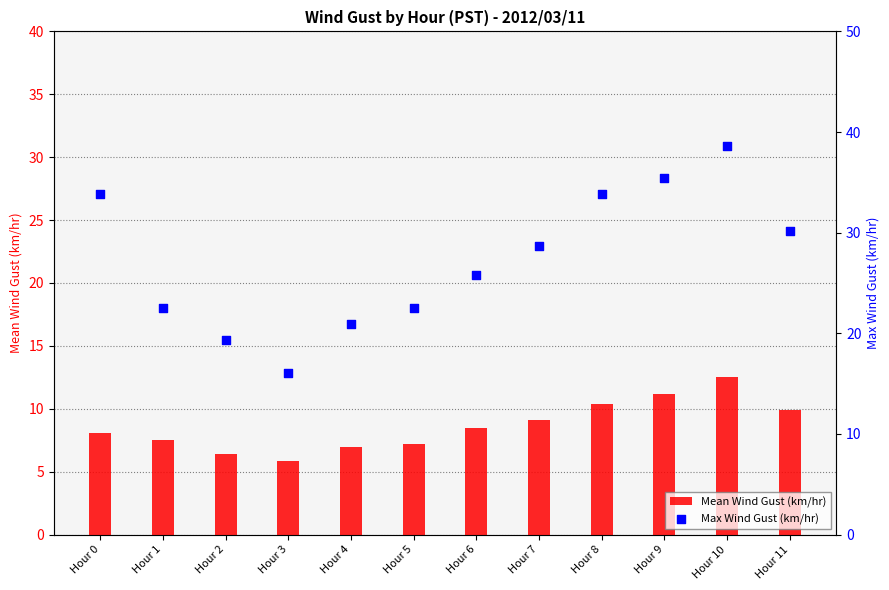

At which category is the sum across all series the highest?

Hour 10